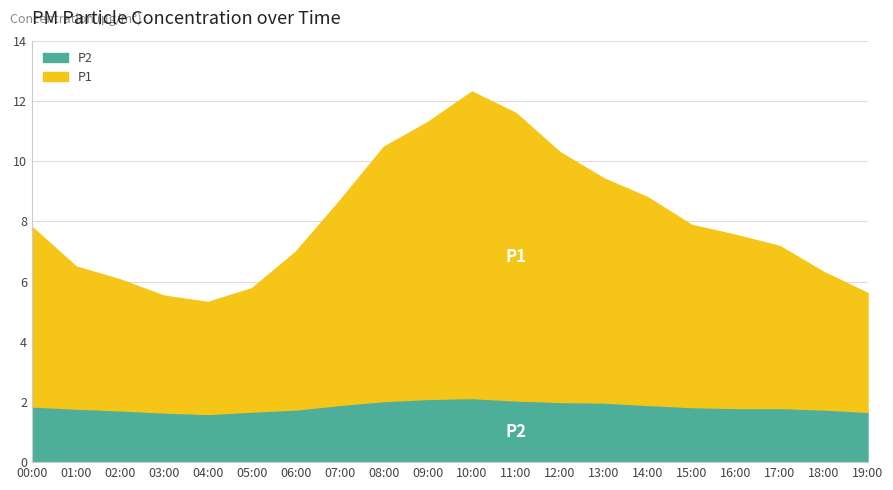

What position from the left is 00:00?

1